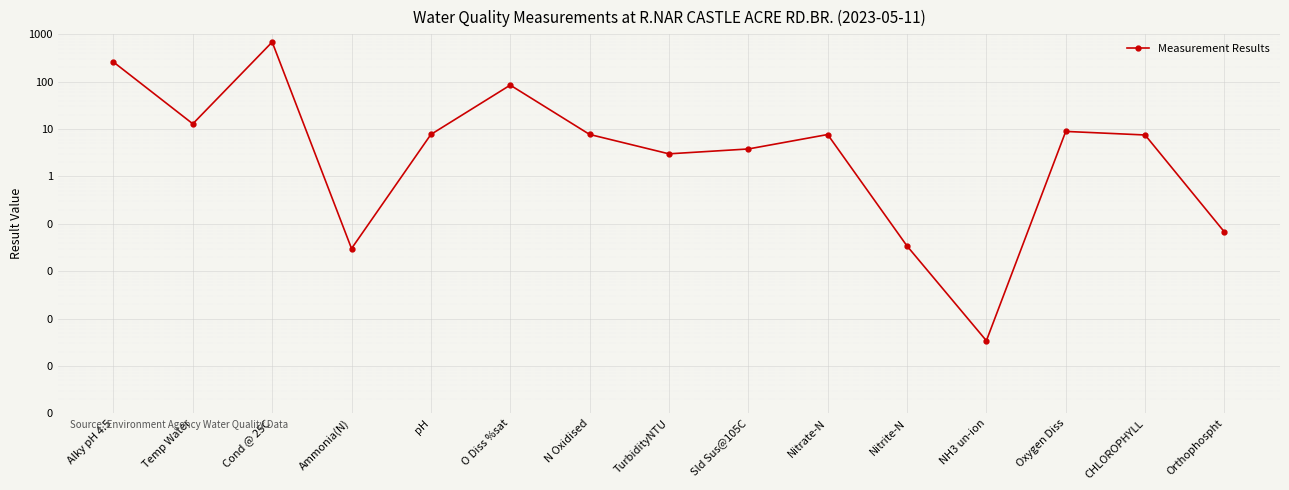

Does the chart display data point markers on the line(s)?

Yes